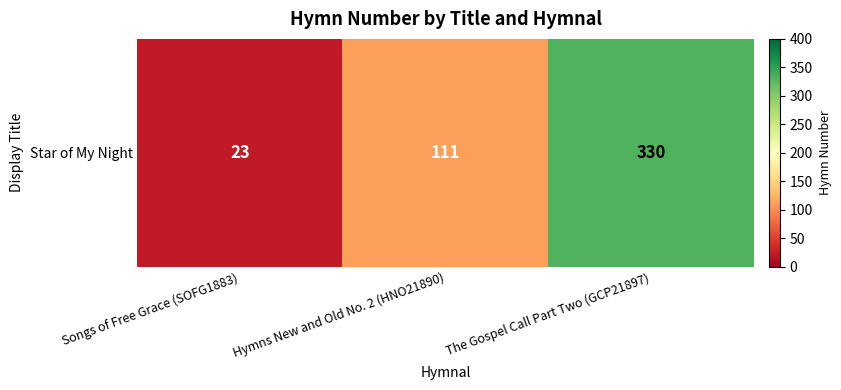

List the labels in order of value, smallest first.

Songs of Free Grace (SOFG1883), Hymns New and Old No. 2 (HNO21890), The Gospel Call Part Two (GCP21897)